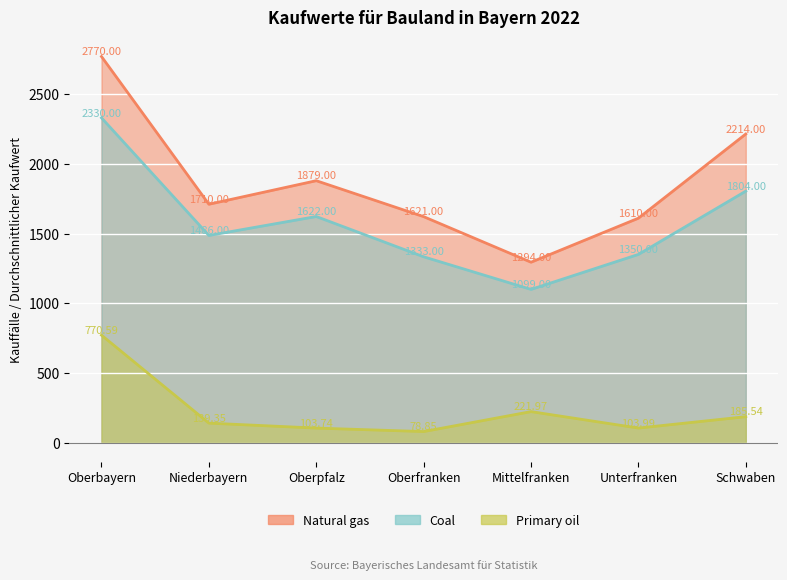

At which label does Primary oil reach its minimum?

Oberfranken